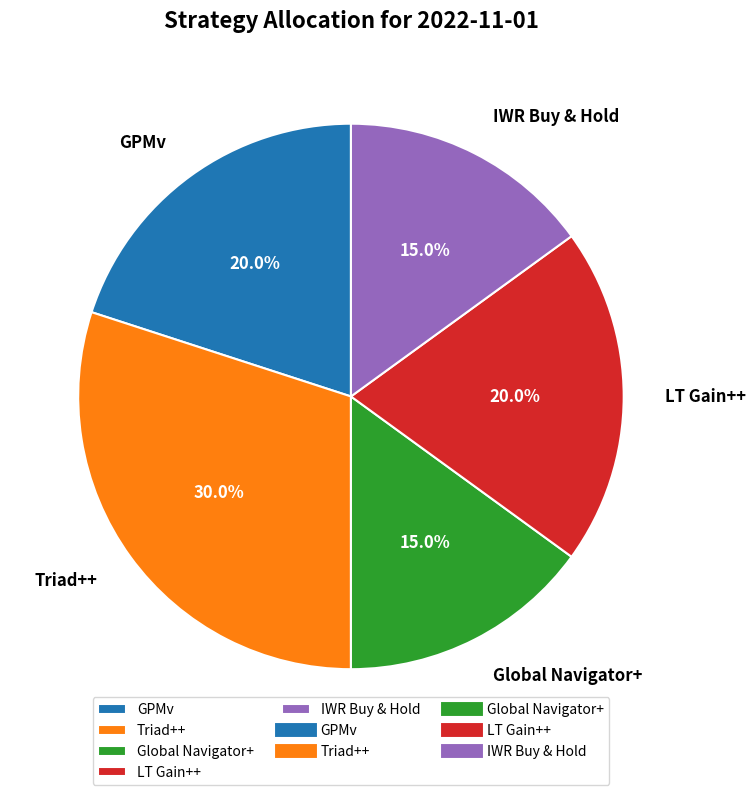

To the nearest percent, what portion does Global Navigator+ represent?

15%